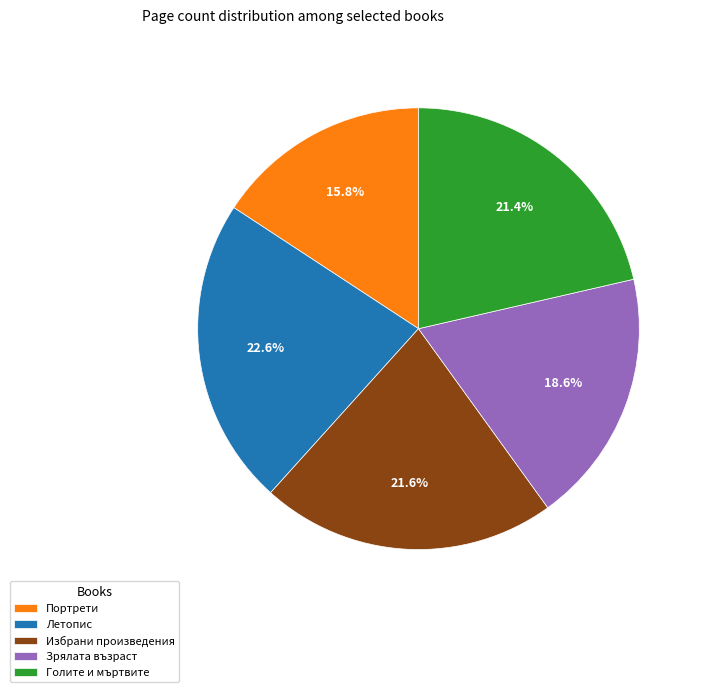

The Голите и мъртвите slice represents 21% of the pie. True or false?

True